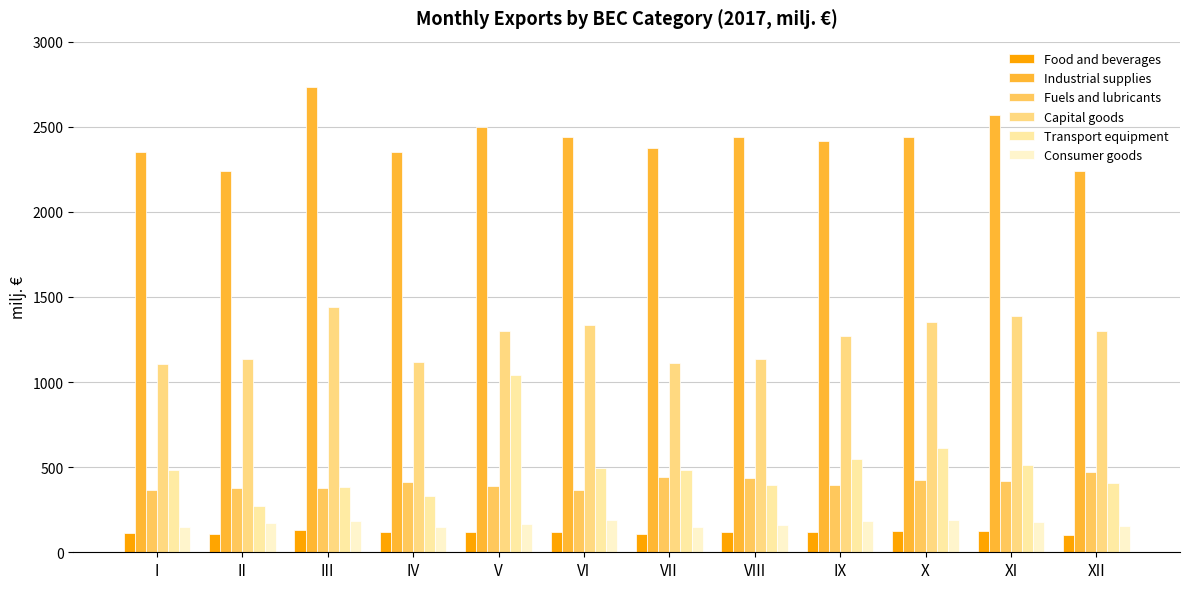

At VIII, list the series in order from smallest to largest.

Food and beverages, Consumer goods, Transport equipment, Fuels and lubricants, Capital goods, Industrial supplies